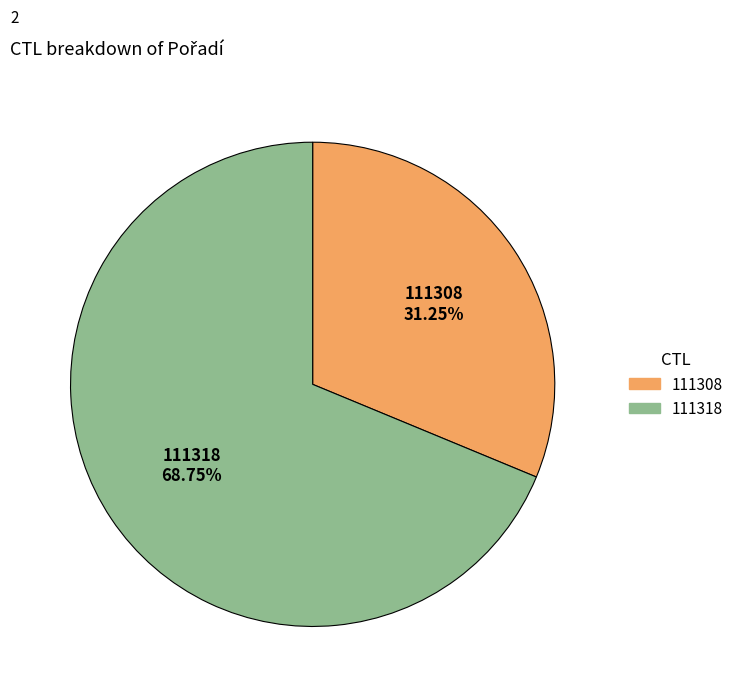

True or false: 111308 accounts for 31% of the total.

True